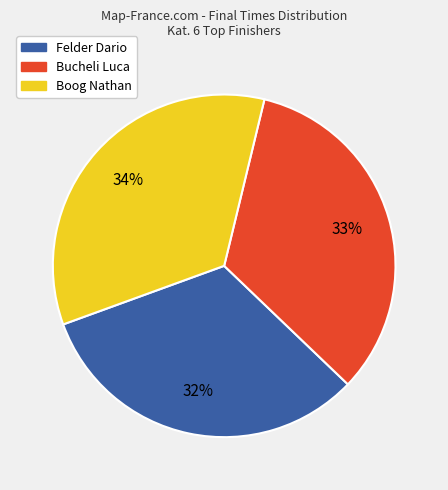

What percentage is the Felder Dario slice, to the nearest percent?

32%